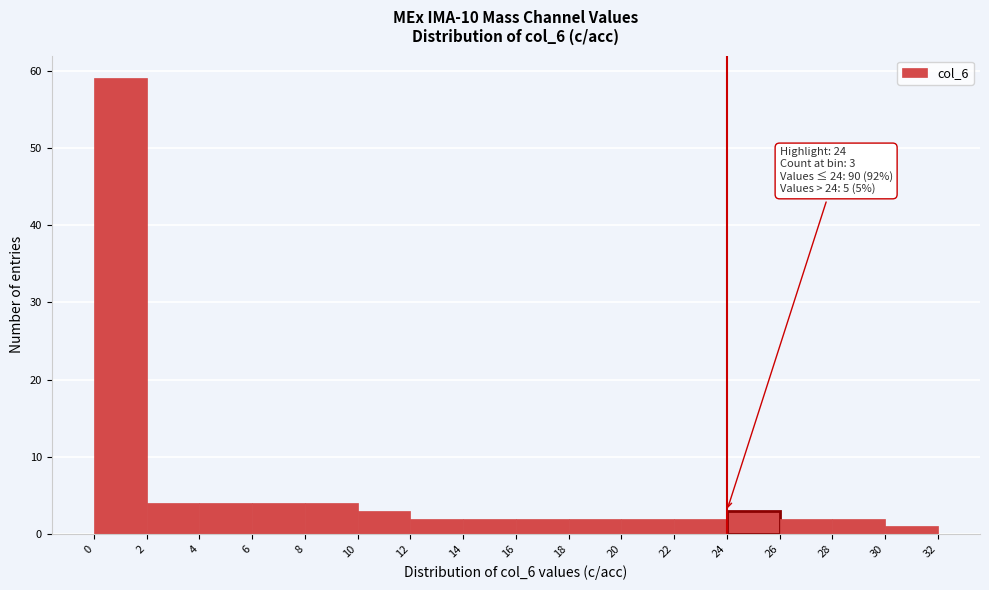

Which range on the x-axis has the tallest bar?

0 to 2